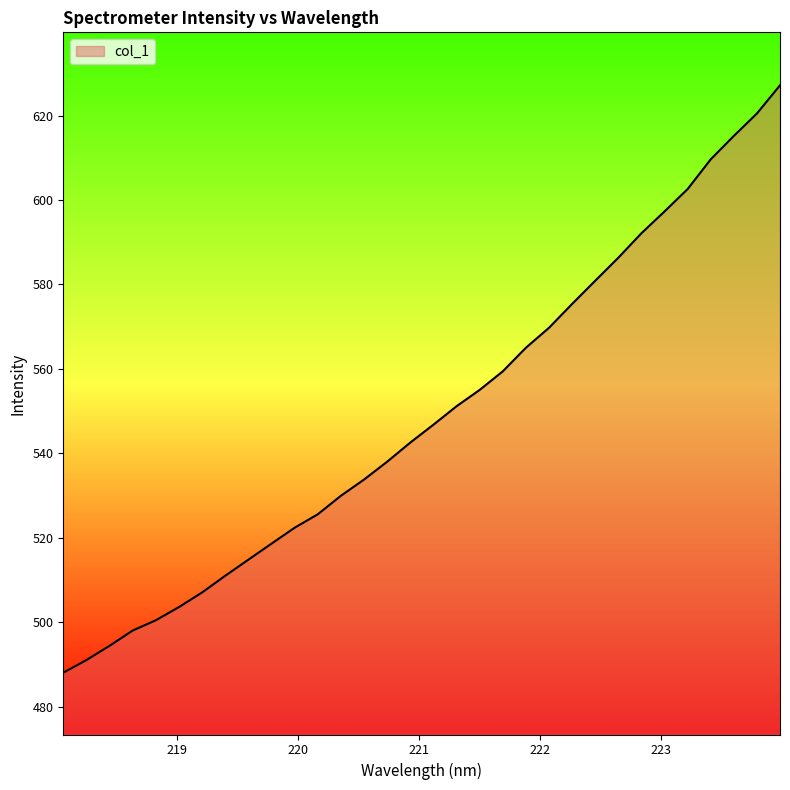

What is the difference between the maximum and minimum values?

139.2